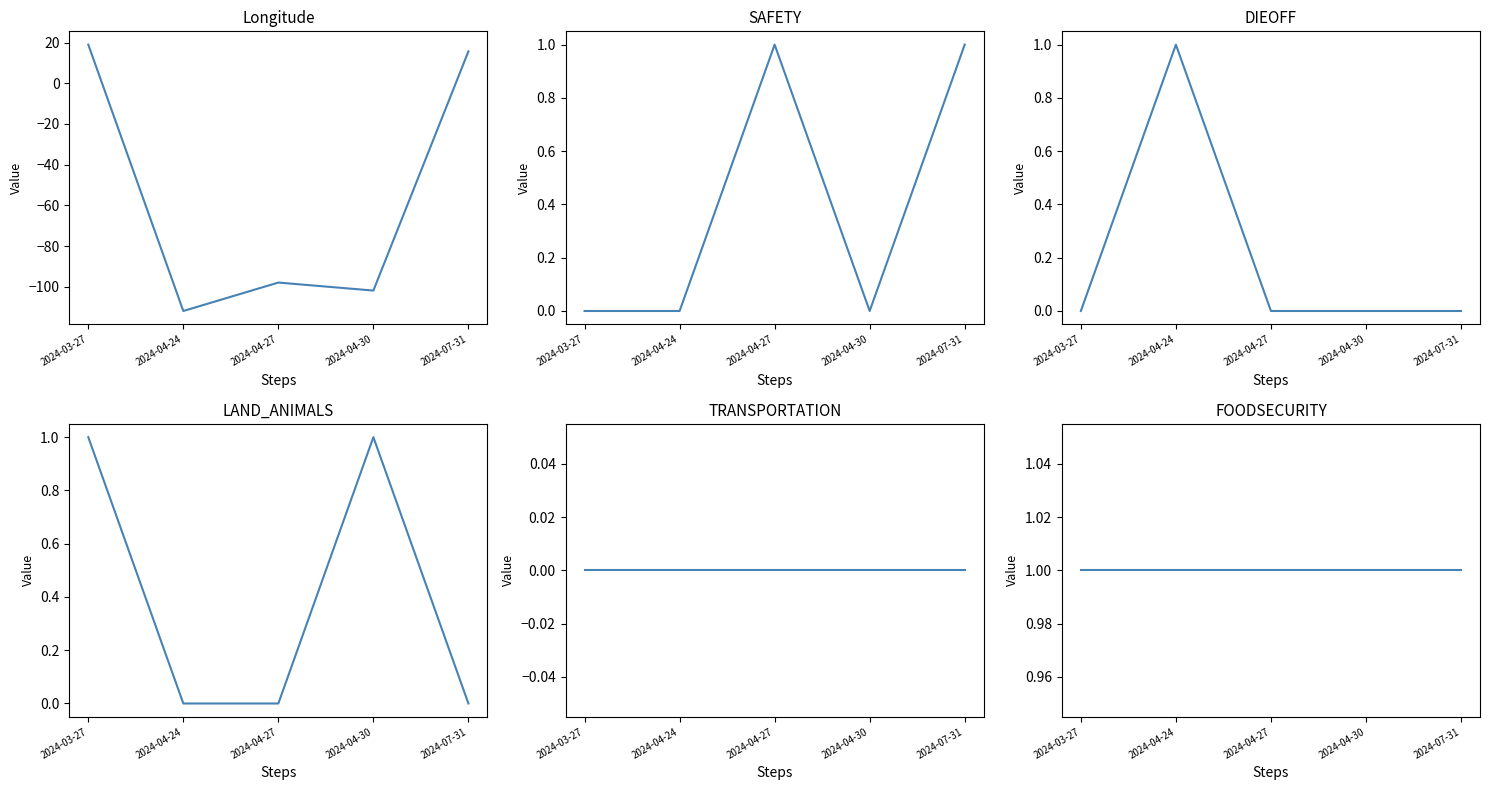

List the labels in order of FOODSECURITY value, smallest first.

2024-03-27, 2024-04-24, 2024-04-27, 2024-04-30, 2024-07-31